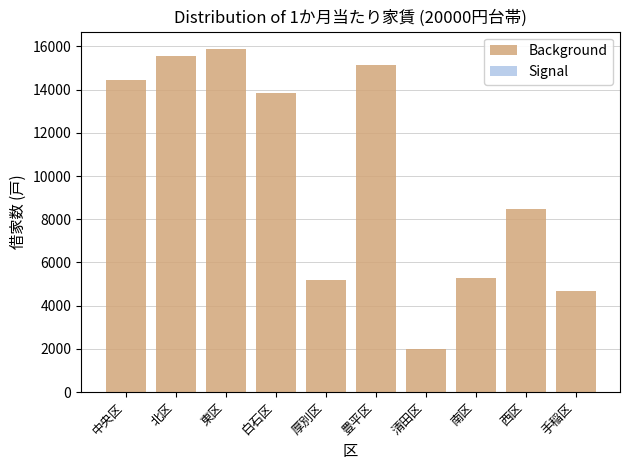

The Background series shows 4680 at 手稲区. True or false?

True